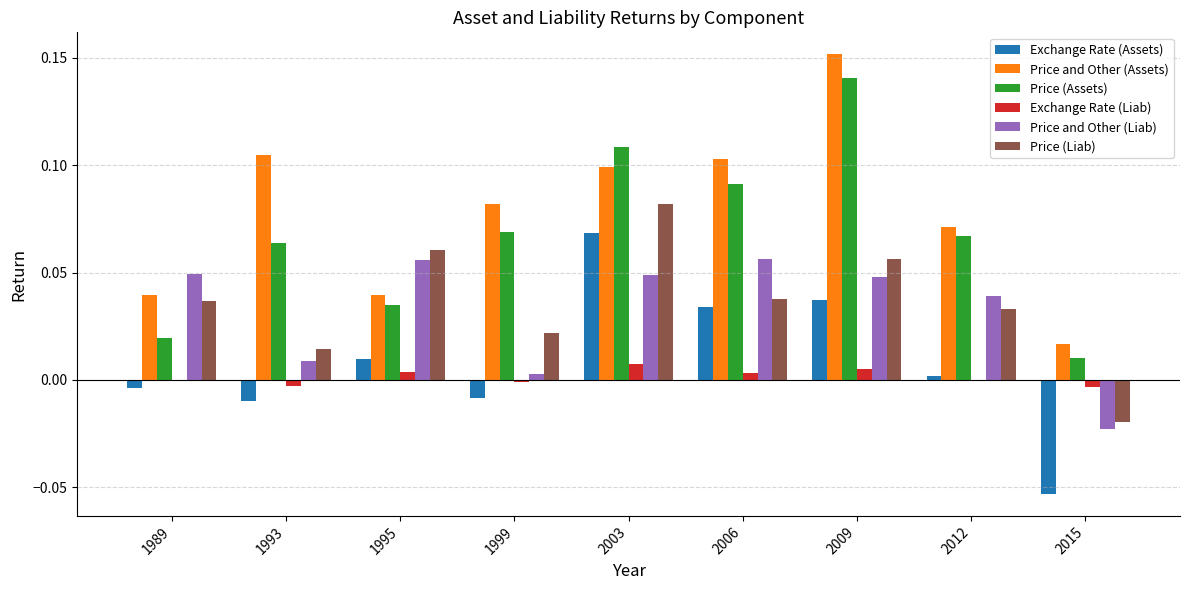

Does the chart contain stacked bars?

No